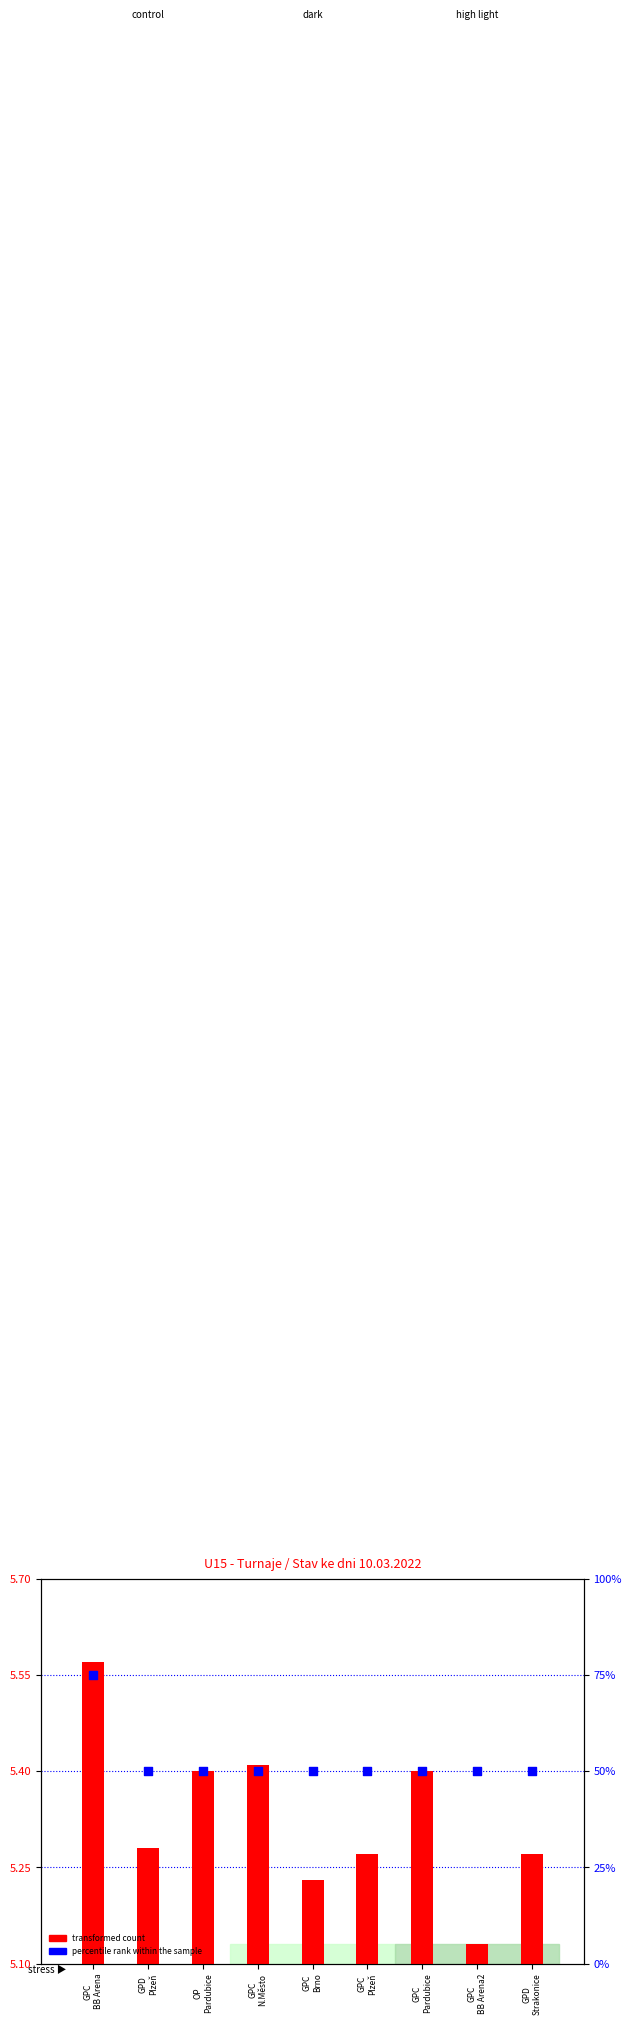

Which series contains the lowest Y value?

transformed count